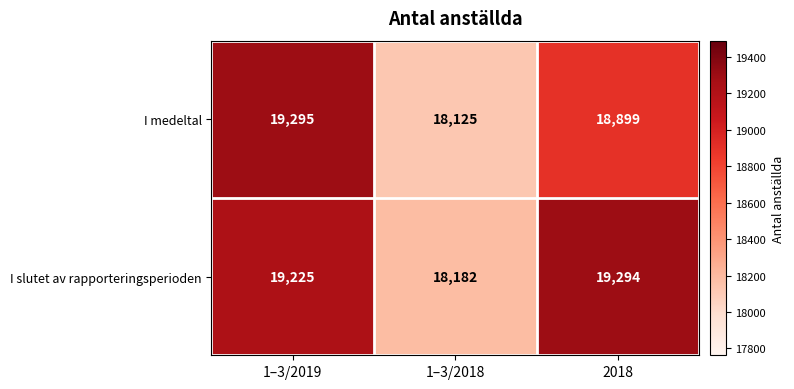

At which category does the chart reach its peak across all series?

1–3/2019